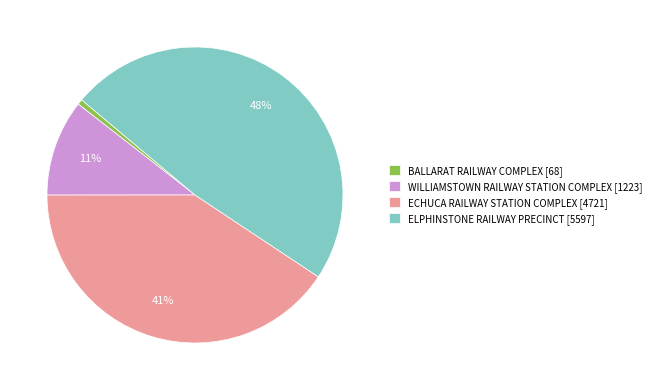

To the nearest percent, what portion does WILLIAMSTOWN RAILWAY STATION COMPLEX represent?

11%